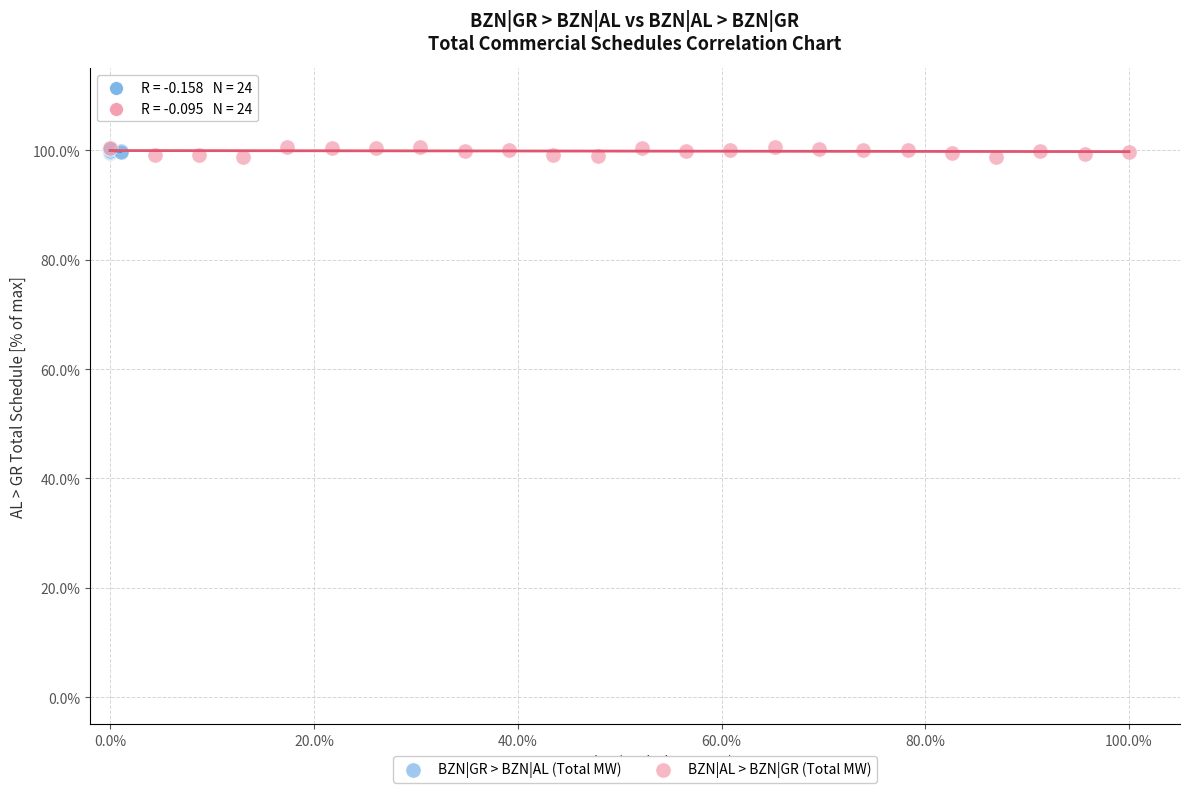

Which series has the largest Y range (max minus min)?

BZN|AL > BZN|GR (Total MW)